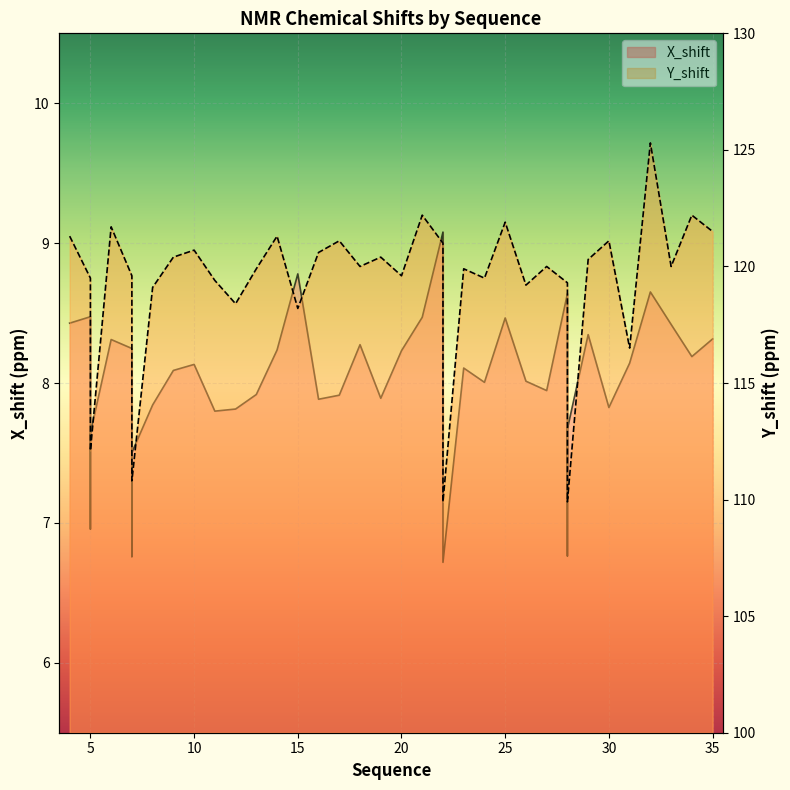

Where is the first local maximum for Y_shift?

6